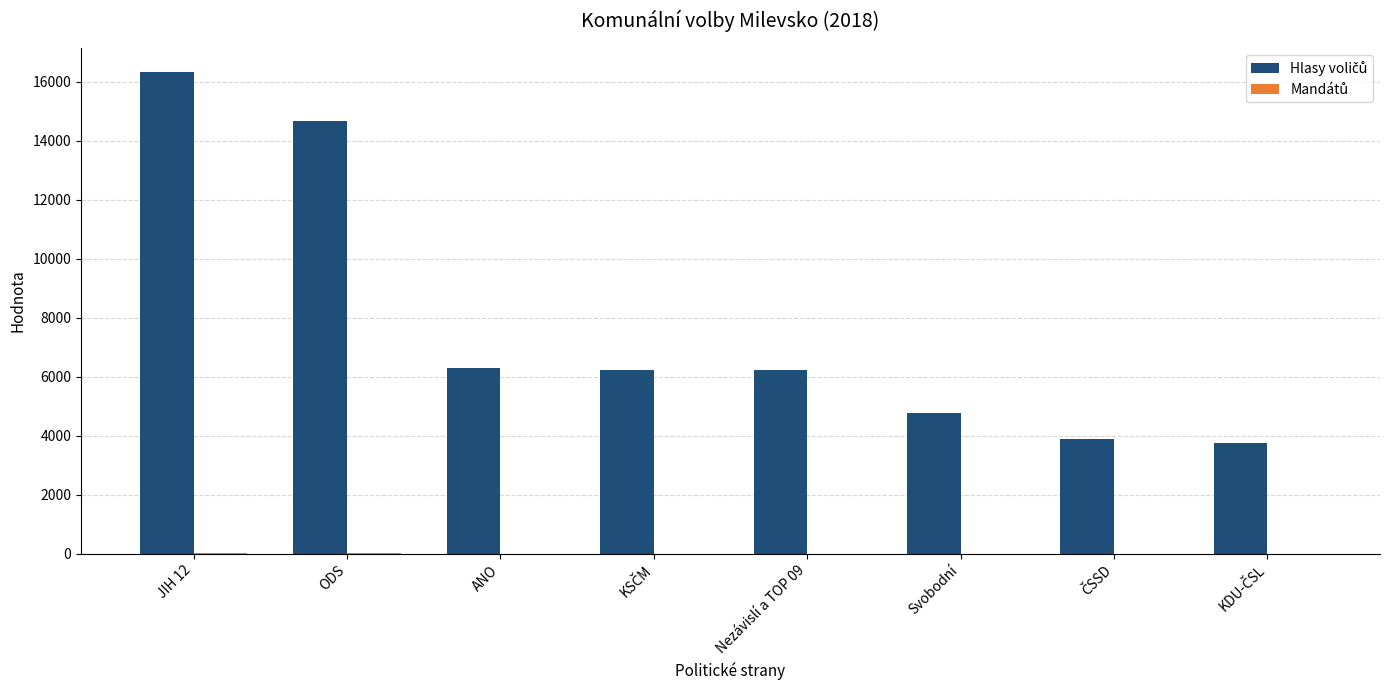

Count the number of data series in this chart.

2